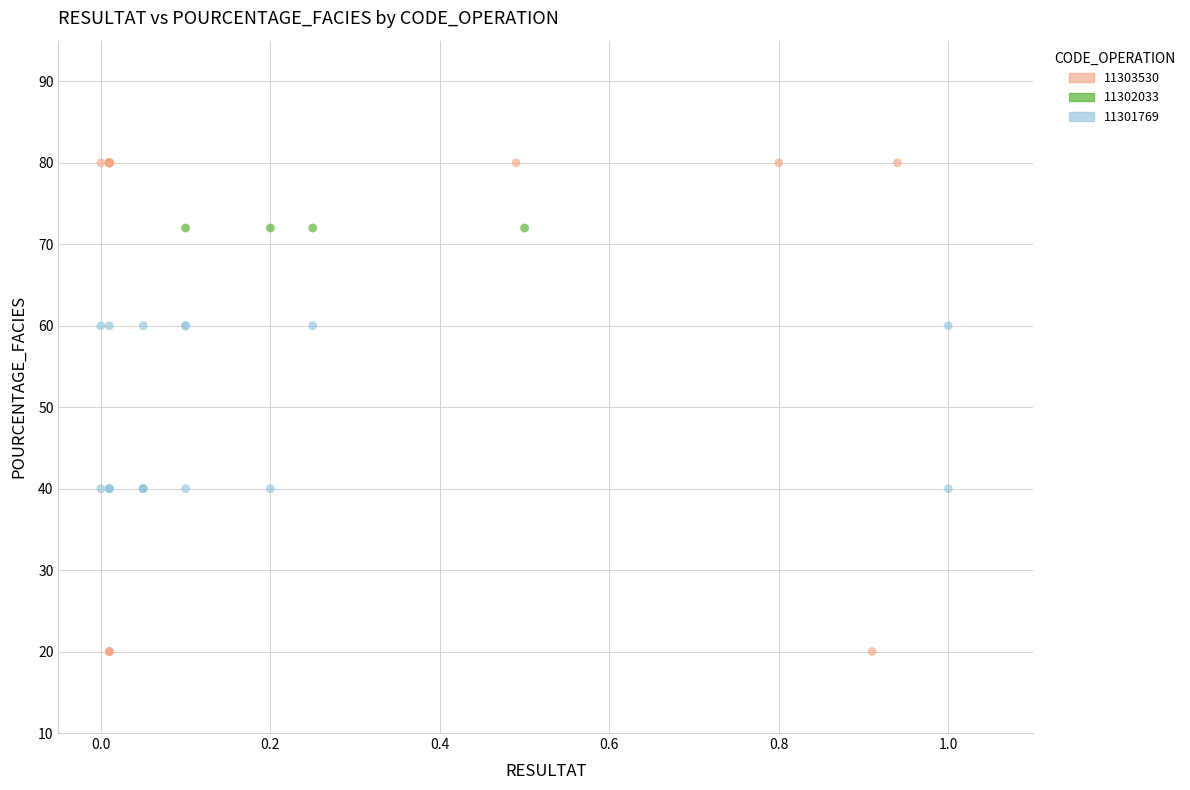

Which series contains the lowest Y value?

11303530